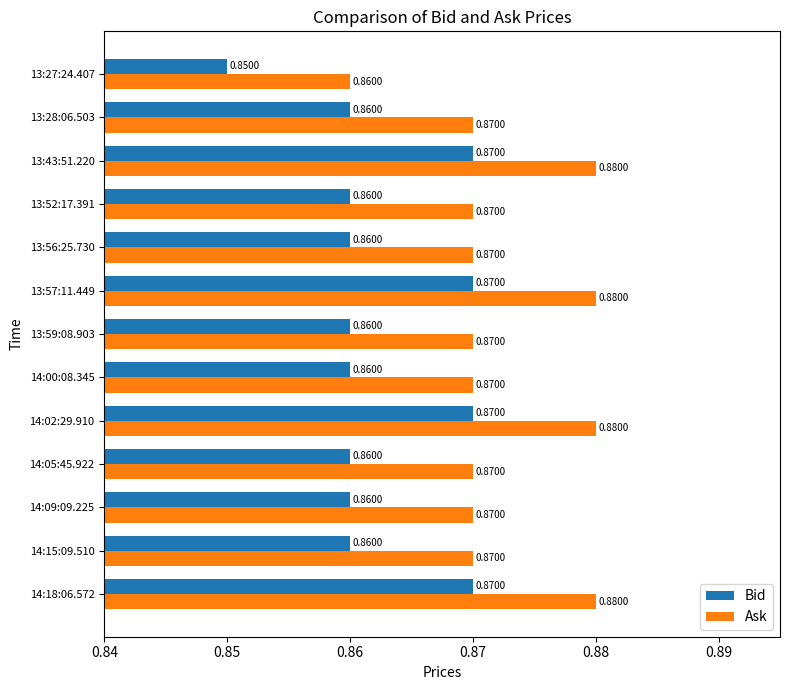

Which series has the largest total across all categories?

Ask